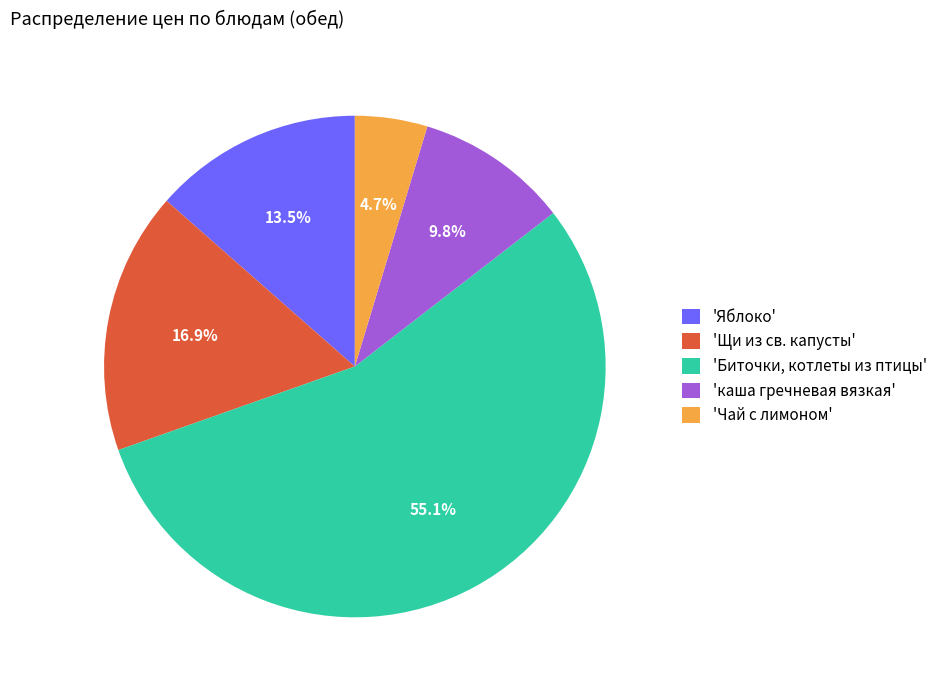

Which category has the smallest portion of the pie?

'Чай с лимоном'